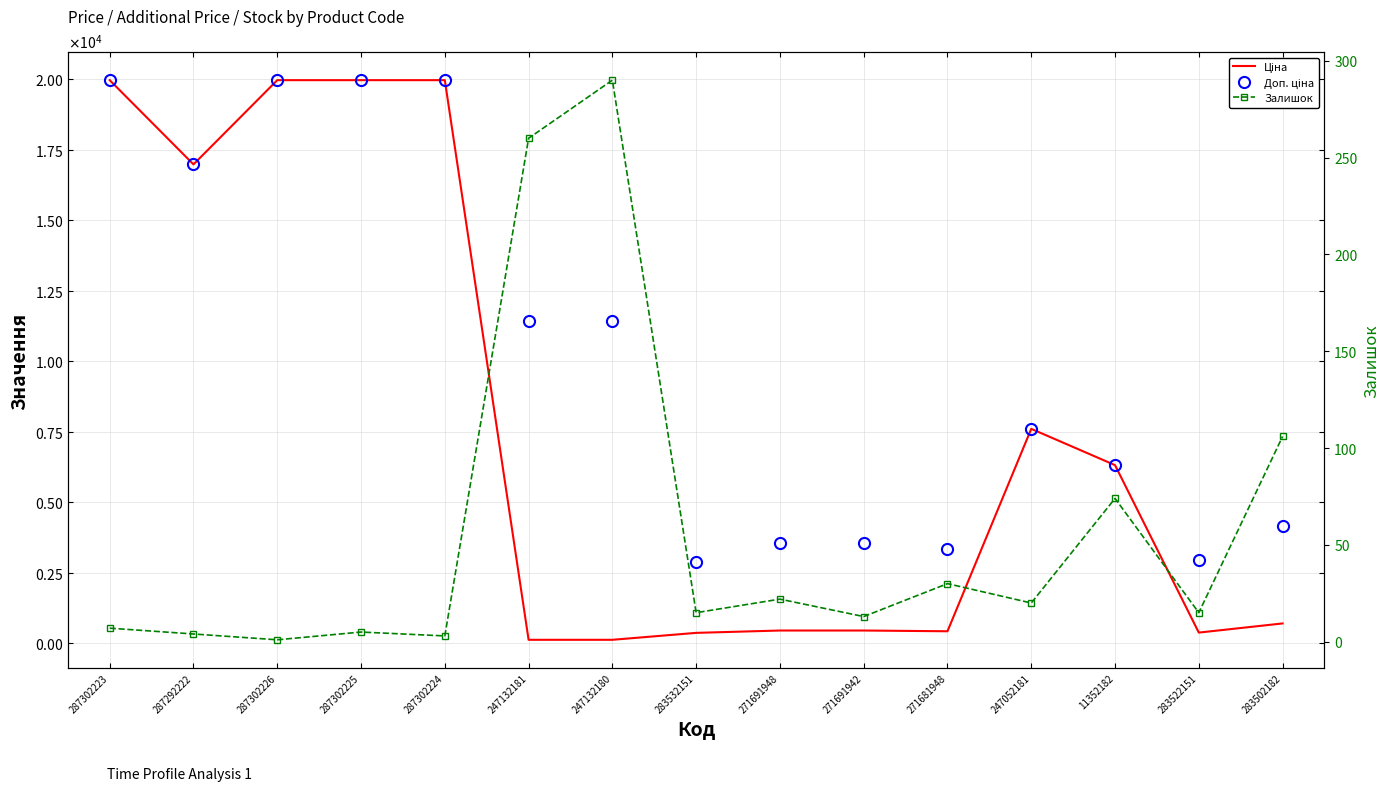

What is the sum of the Ціна values at 287302224 and 271691948?

20407.3